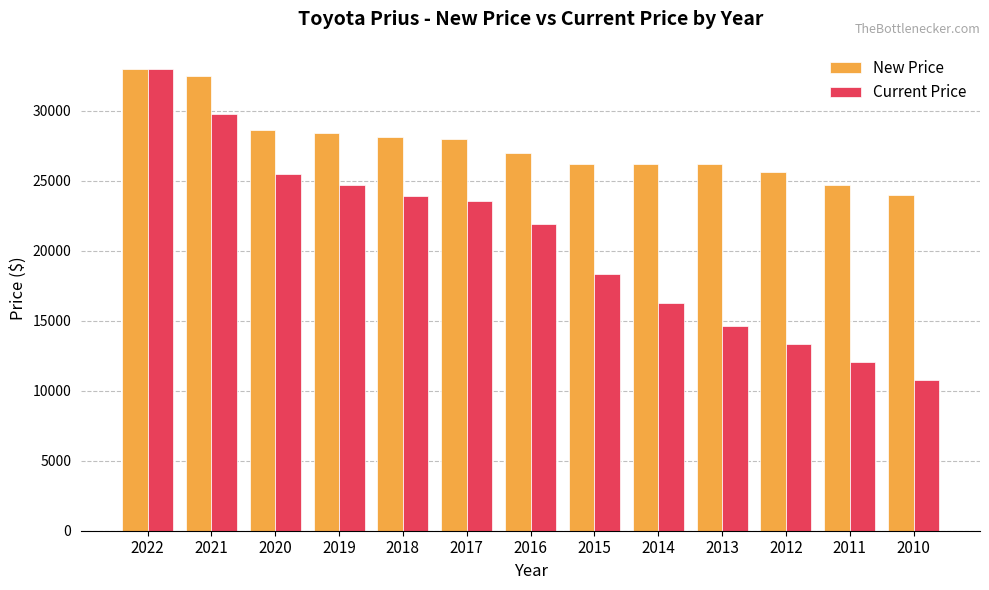

What is the value of the New Price bar at the 6th from the left?

27960